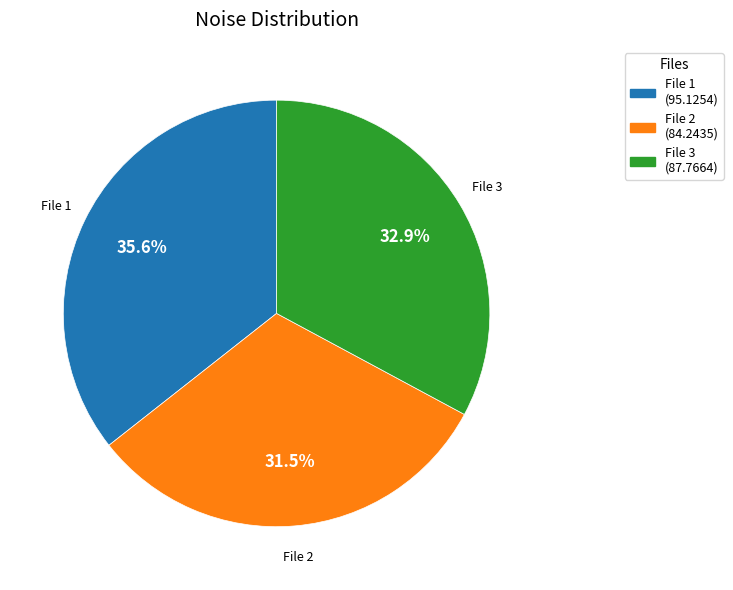

Which has a higher value, File 2 (84.2435) or File 3 (87.7664)?

File 3 (87.7664)